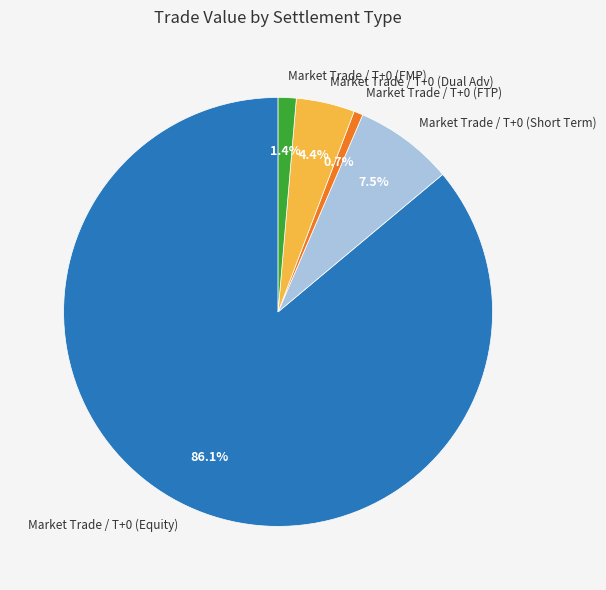

Rank the categories by value from lowest to highest.

Market Trade / T+0 (FTP), Market Trade / T+0 (FMP), Market Trade / T+0 (Dual Adv), Market Trade / T+0 (Short Term), Market Trade / T+0 (Equity)